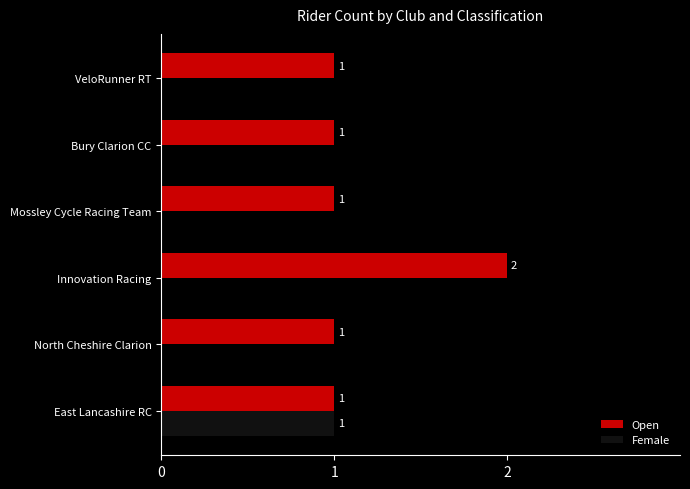

Which series changed the most between East Lancashire RC and Mossley Cycle Racing Team?

Female